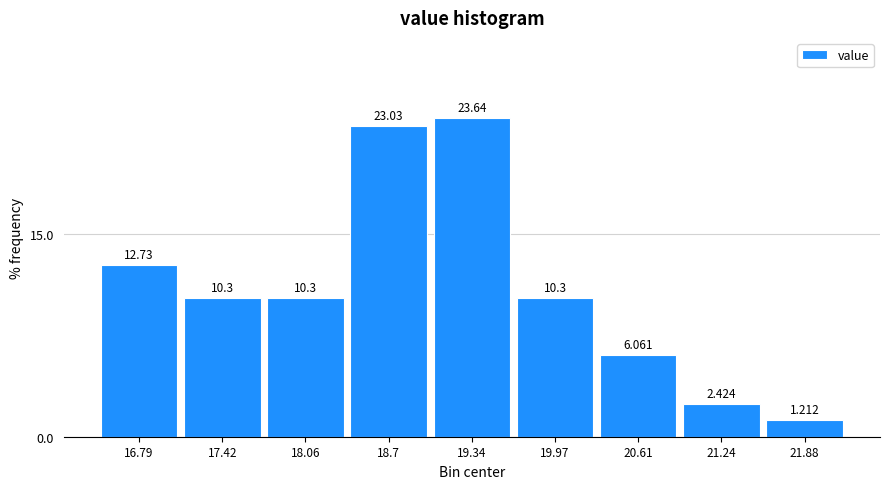

What is the height of the bar covering 19.7 to 20.3 on the x-axis? The bar edges are not printed on the chart, so give them approximately, as read against the axis.

10.303